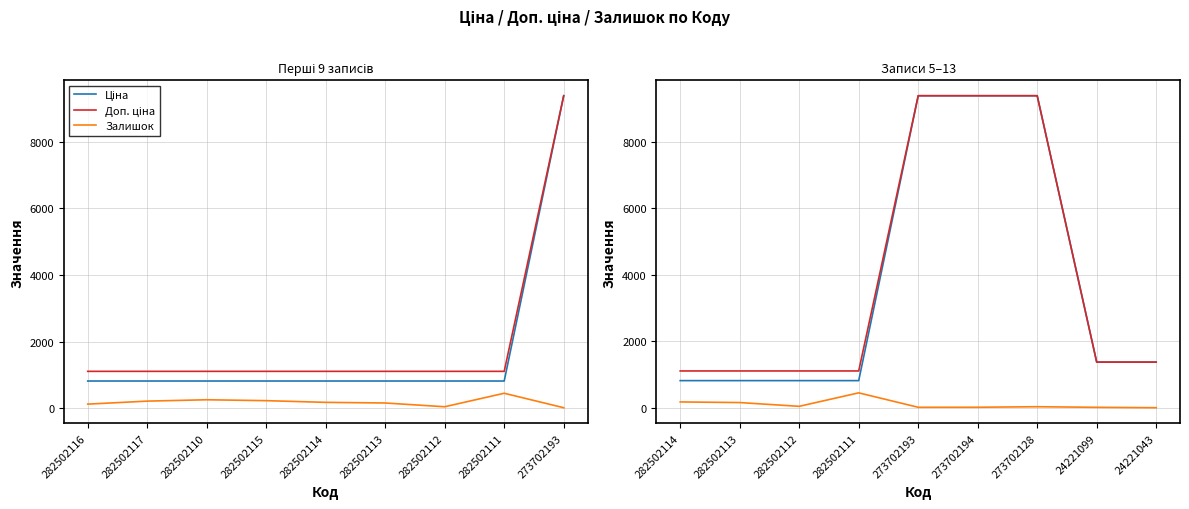

True or false: Ціна and Залишок cross at least once.

False